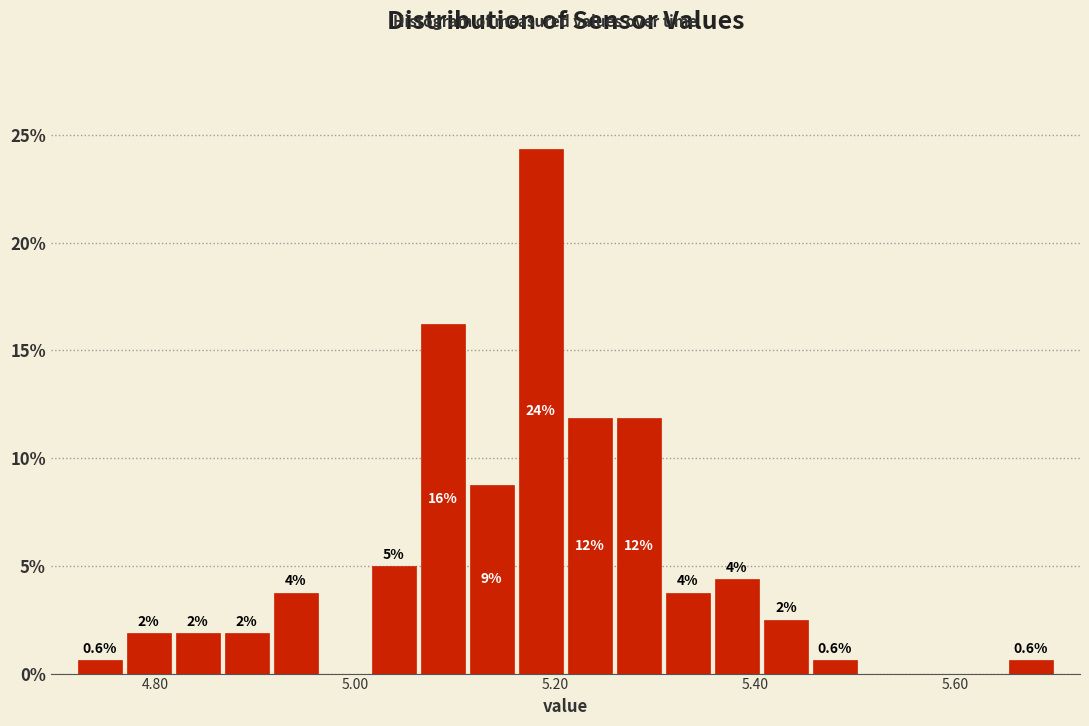

Read against the x-axis, roughly where is the centre of the tallest bar?

5.18